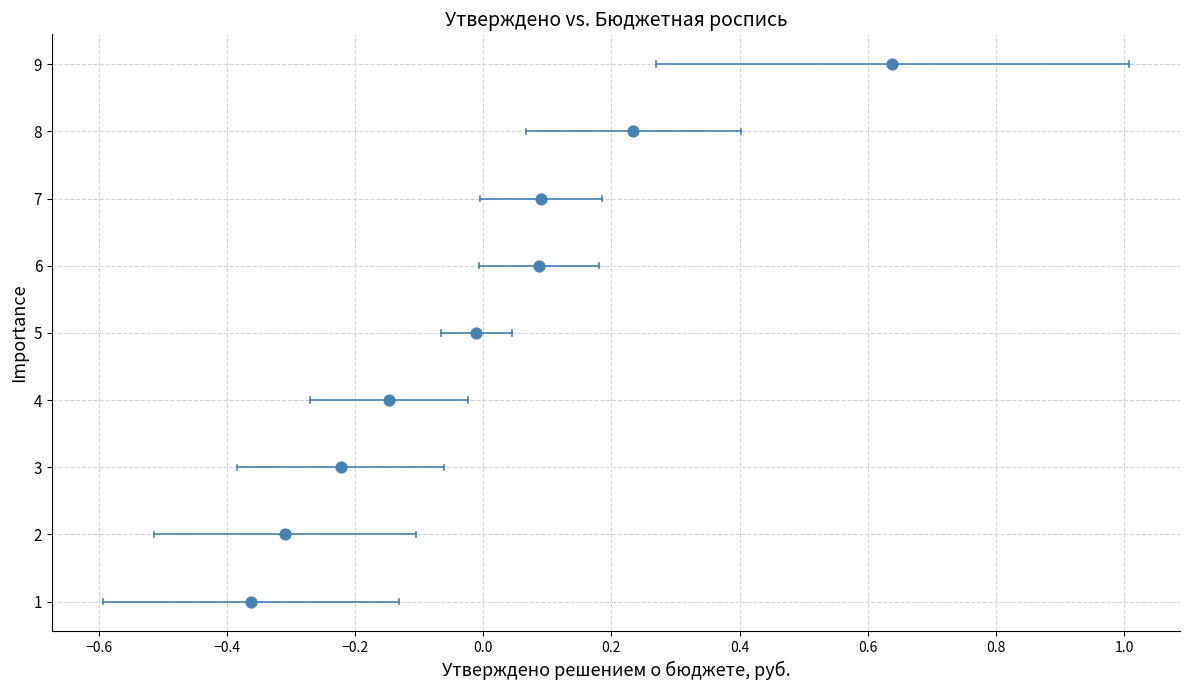

What is the range of Y values (max minus min)?

8